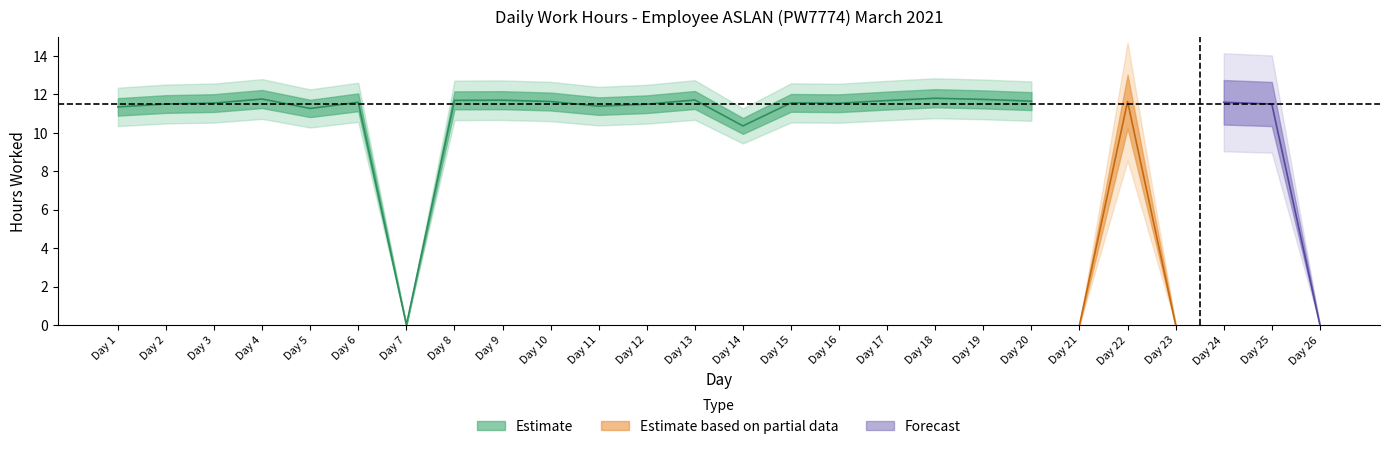

What is the greatest value displayed?

11.8